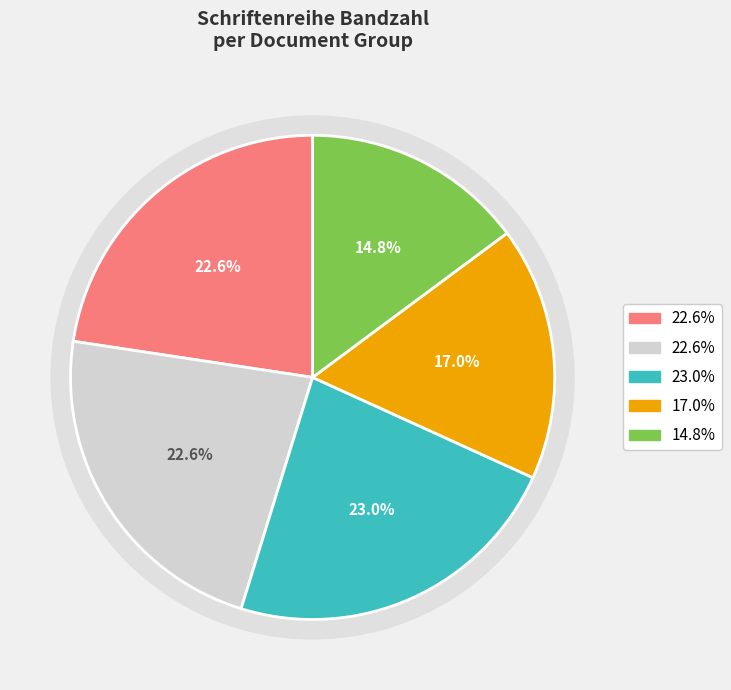

Does OPUS4-2845 represent more than half of the total?

No